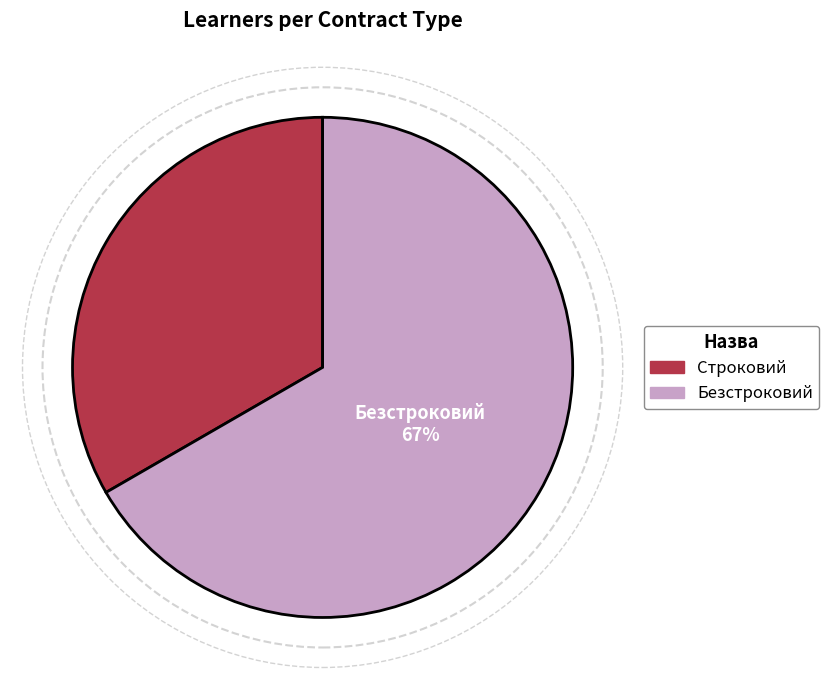

Which category has the smallest portion of the pie?

Строковий